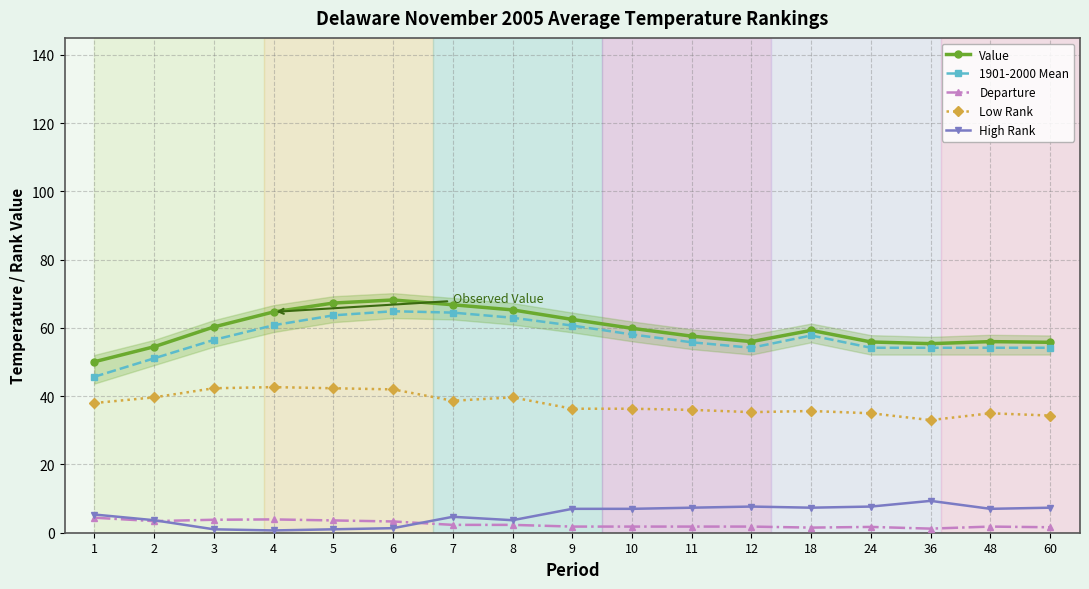

What is the lowest value of the 1901-2000 Mean series?

45.7